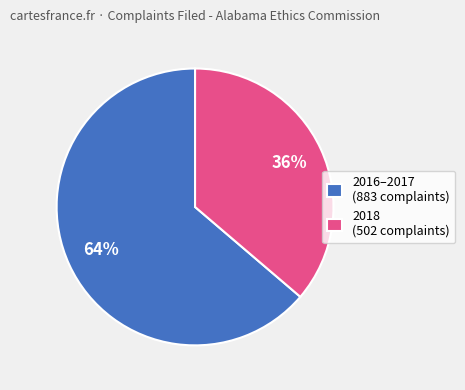

Rank the categories by value from lowest to highest.

2018 (502 complaints), 2016–2017 (883 complaints)